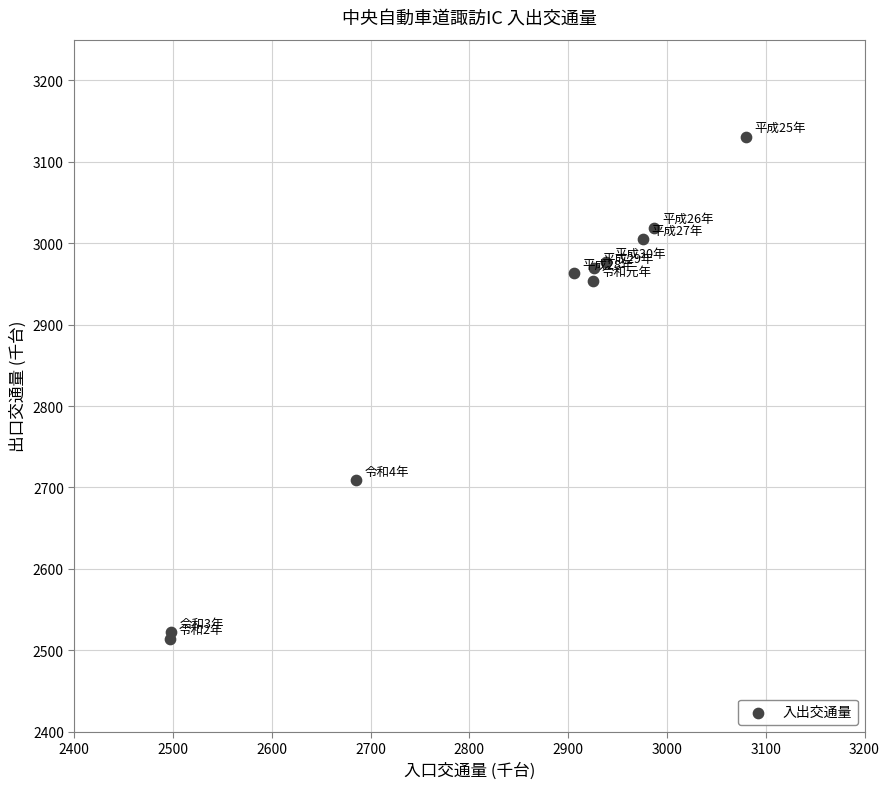

What Y value in the scatter plot is closest to 2822?

2709